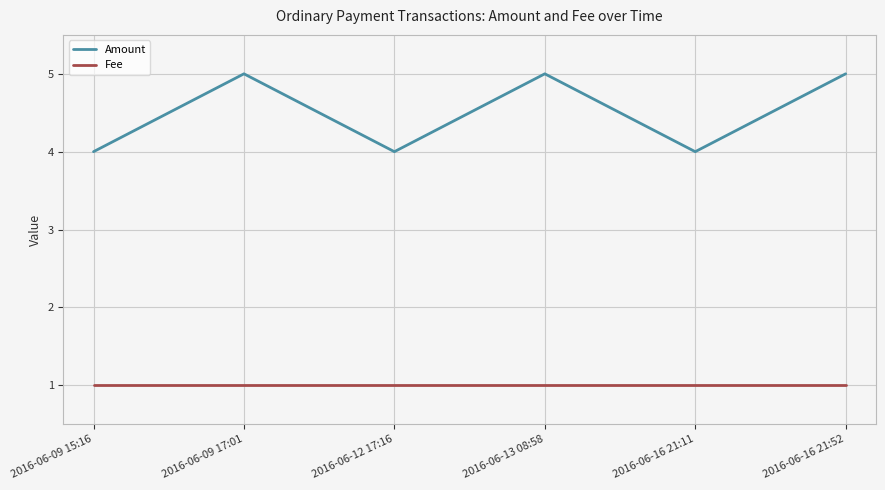

How many lines are shown in the chart?

2